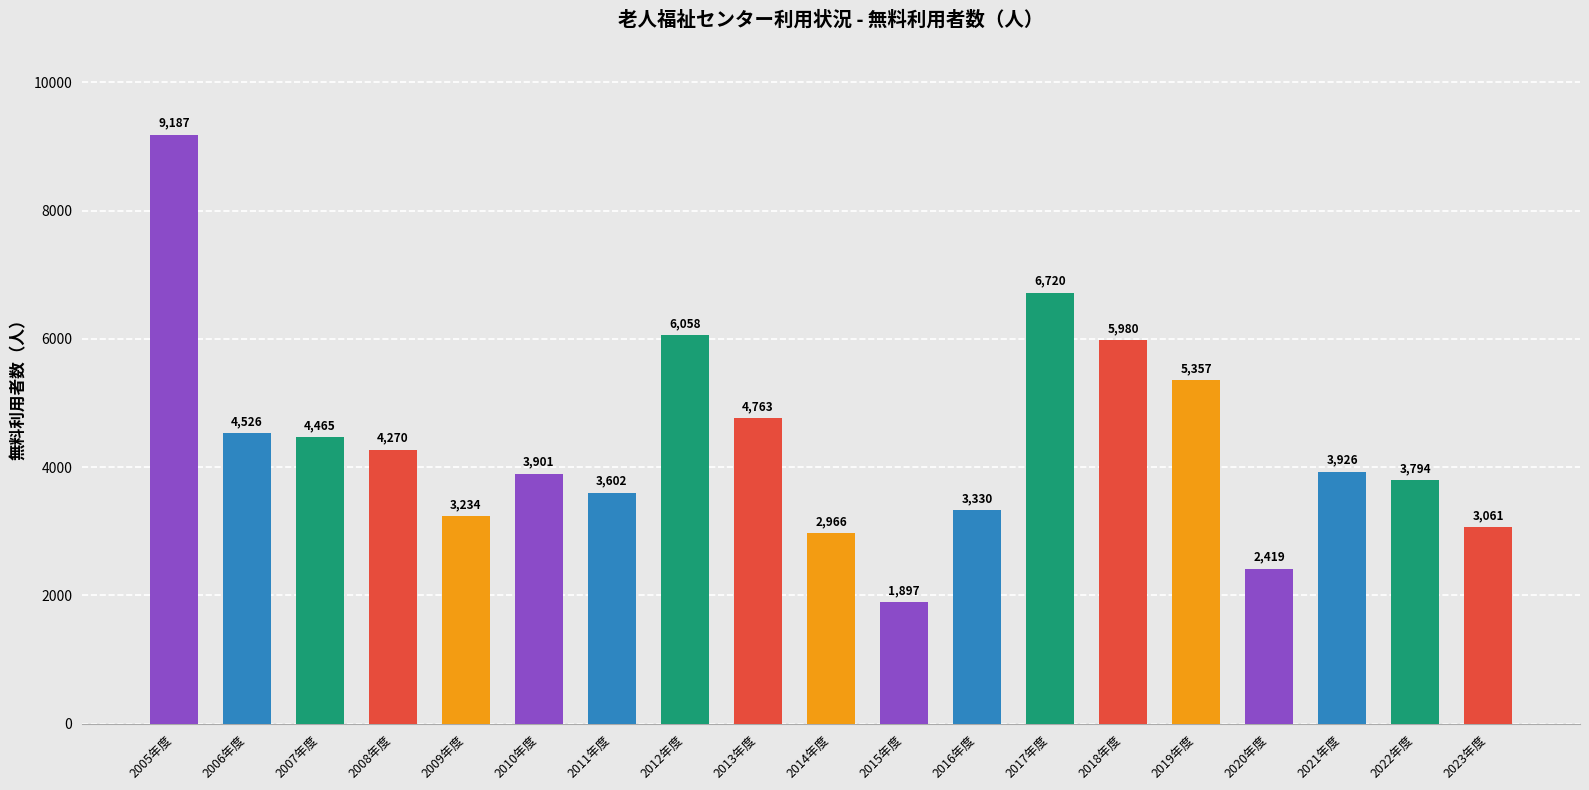

At which label is the value closest to 5542?

2019年度